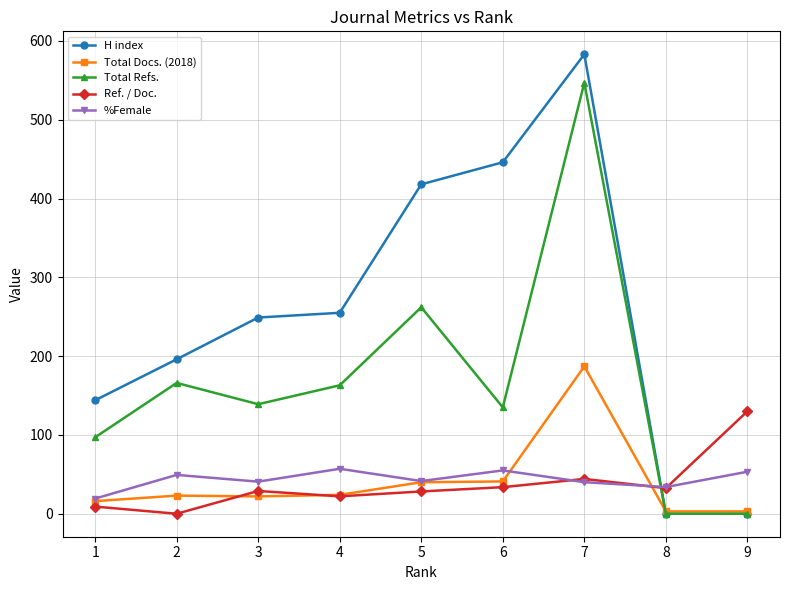

How many interior local valleys does the %Female series have?

3